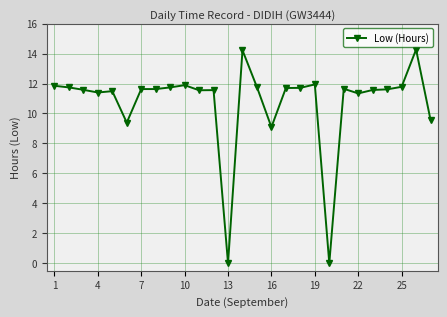

Does the chart have visible grid lines?

Yes